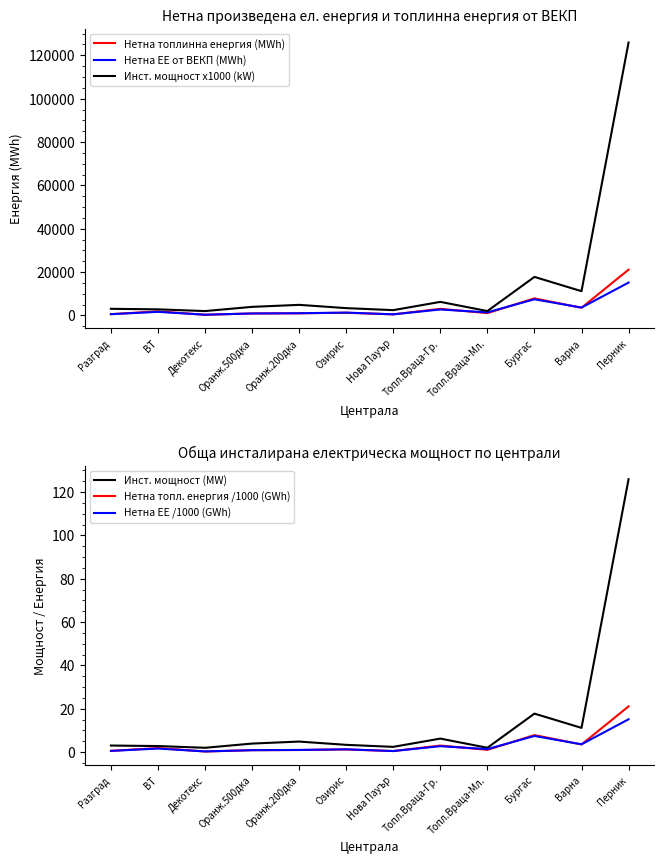

What value does the Нетна топлинна енергия (MWh) series have at Оранж.200дка?

976.6